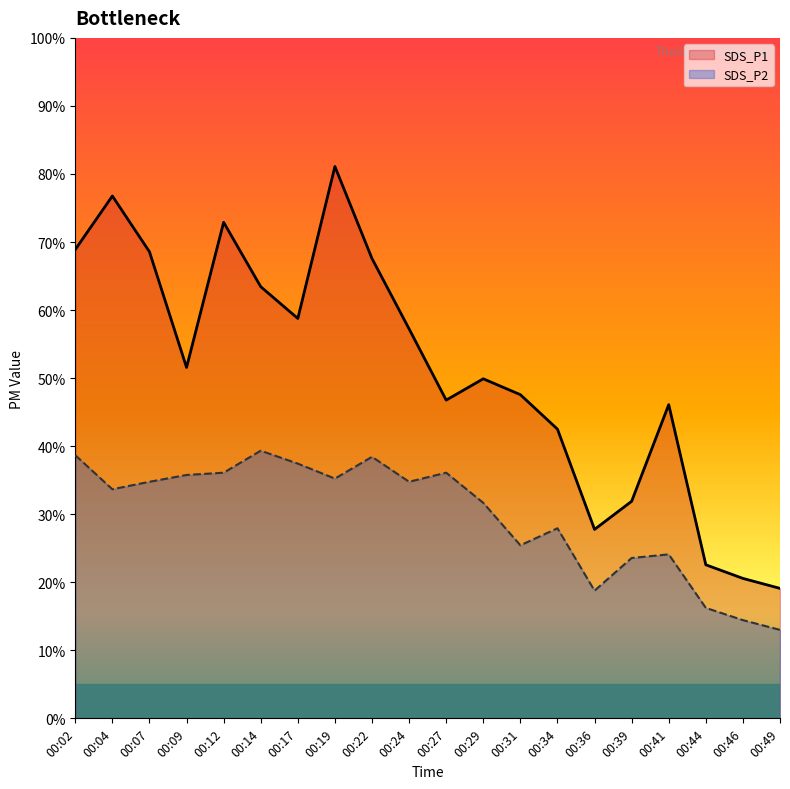

What are all the series names shown in the legend?

SDS_P1, SDS_P2